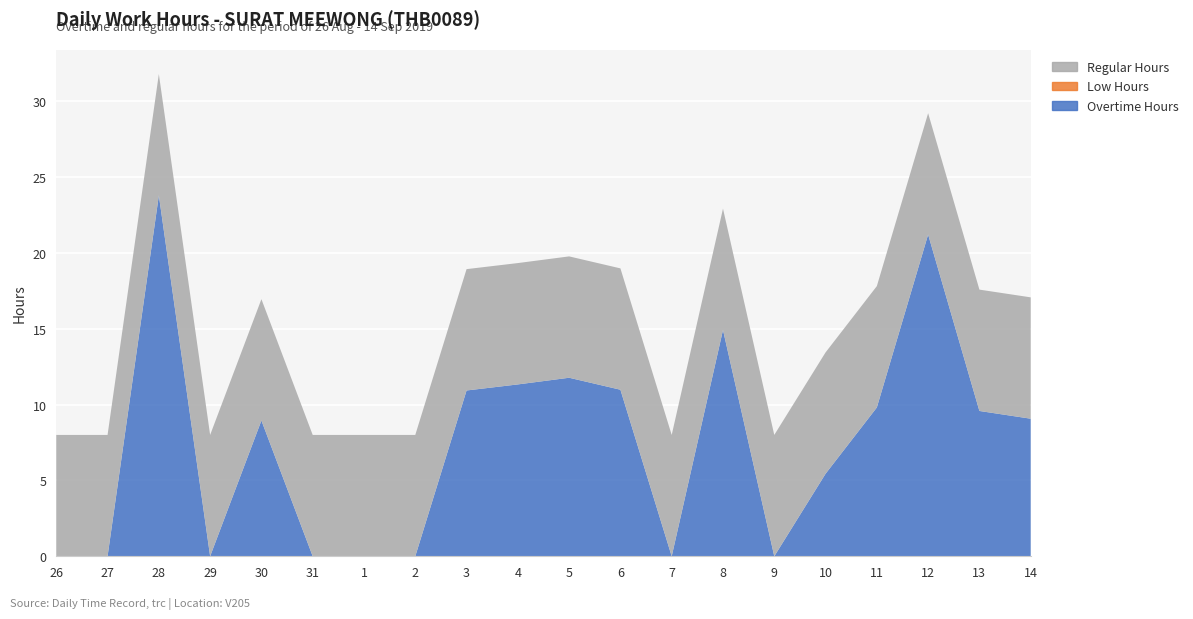

Reading left to right, extract all data points from this chart.

Overtime Hours: 26=0.0	27=0.0	28=23.8	29=0.0	30=8.9	31=0.0	1=0.0	2=0.0	3=10.9	4=11.3	5=11.8	6=11.0	7=0.0	8=14.9	9=0.0	10=5.4	11=9.8	12=21.2	13=9.6	14=9.1
Low Hours: 26=0.0	27=0.0	28=0.0	29=0.0	30=0.0	31=0.0	1=0.0	2=0.0	3=0.0	4=0.0	5=0.0	6=0.0	7=0.0	8=0.0	9=0.0	10=0.0	11=0.0	12=0.0	13=0.0	14=0.0
Regular Hours: 26=8.0	27=8.0	28=8.0	29=8.0	30=8.0	31=8.0	1=8.0	2=8.0	3=8.0	4=8.0	5=8.0	6=8.0	7=8.0	8=8.0	9=8.0	10=8.0	11=8.0	12=8.0	13=8.0	14=8.0